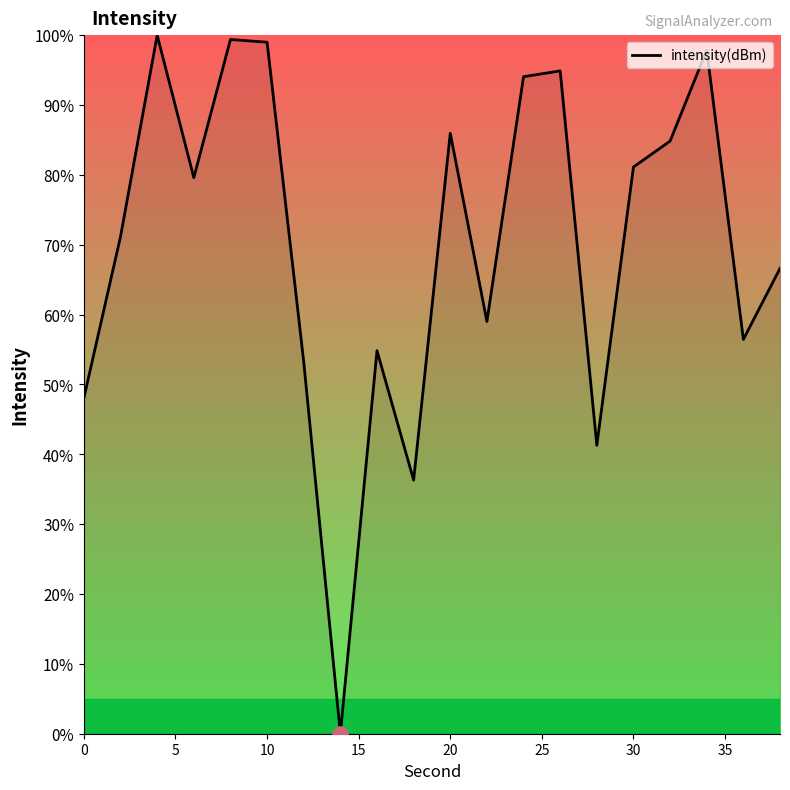

What is the greatest value displayed?

100.0